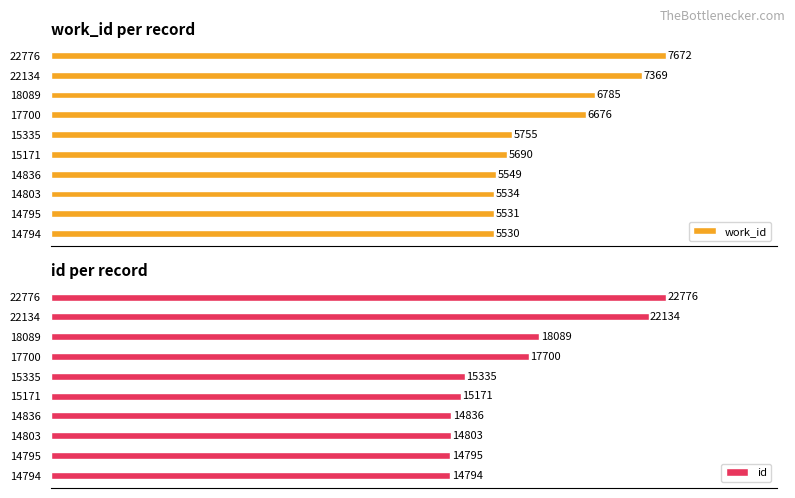

Rank the categories by id value from lowest to highest.

14794, 14795, 14803, 14836, 15171, 15335, 17700, 18089, 22134, 22776